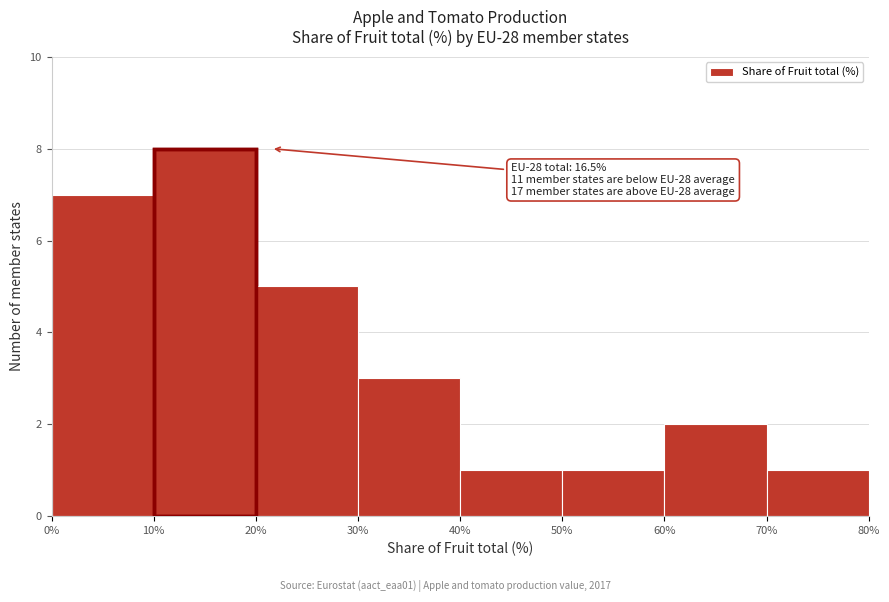

Which range on the x-axis has the tallest bar?

10% to 20%